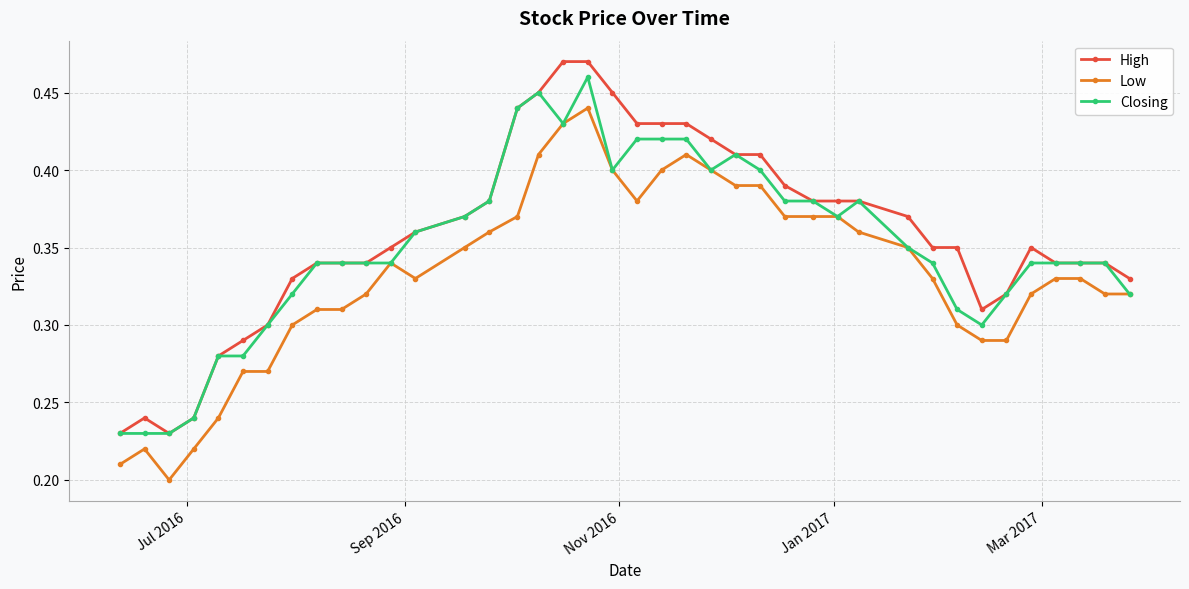

How many Closing values are between 0 and 1?

40